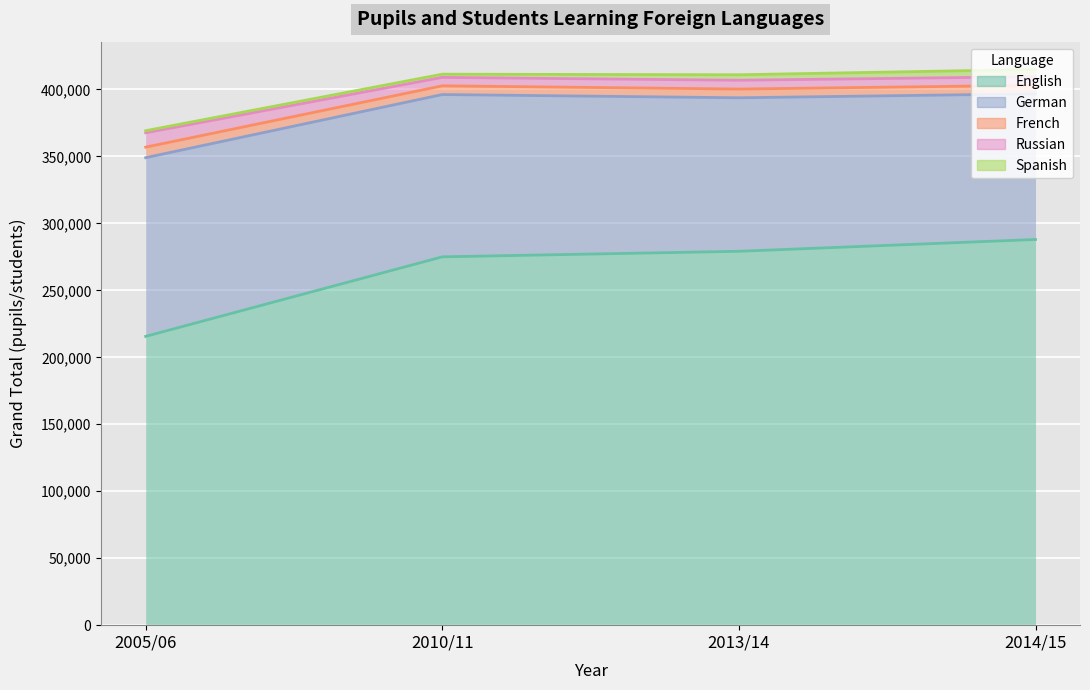

The value of English at 2010/11 is 275006. True or false?

True